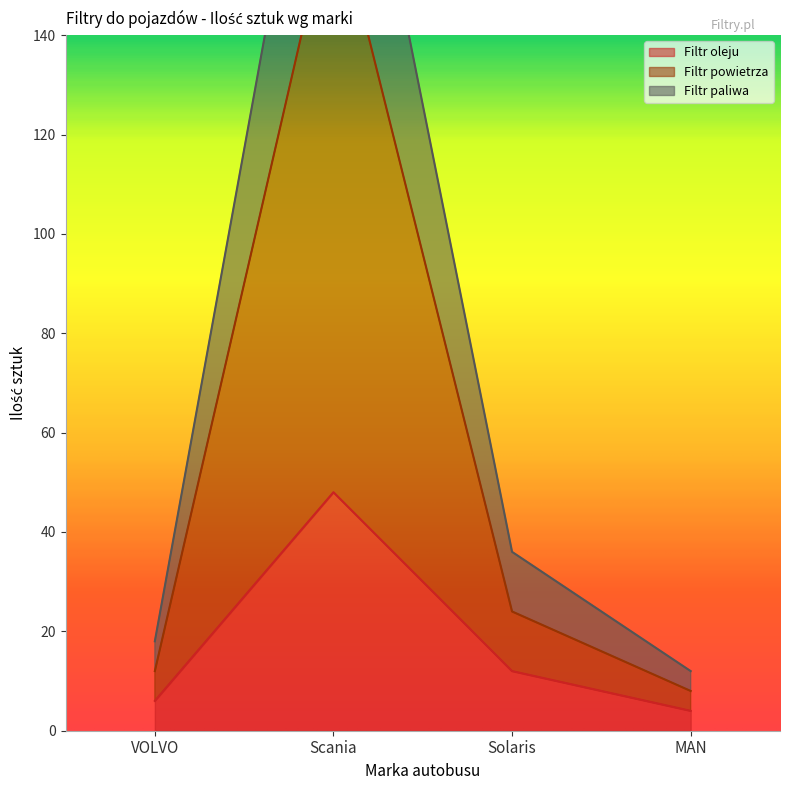

How many data points in Filtr oleju are less than 12?

2